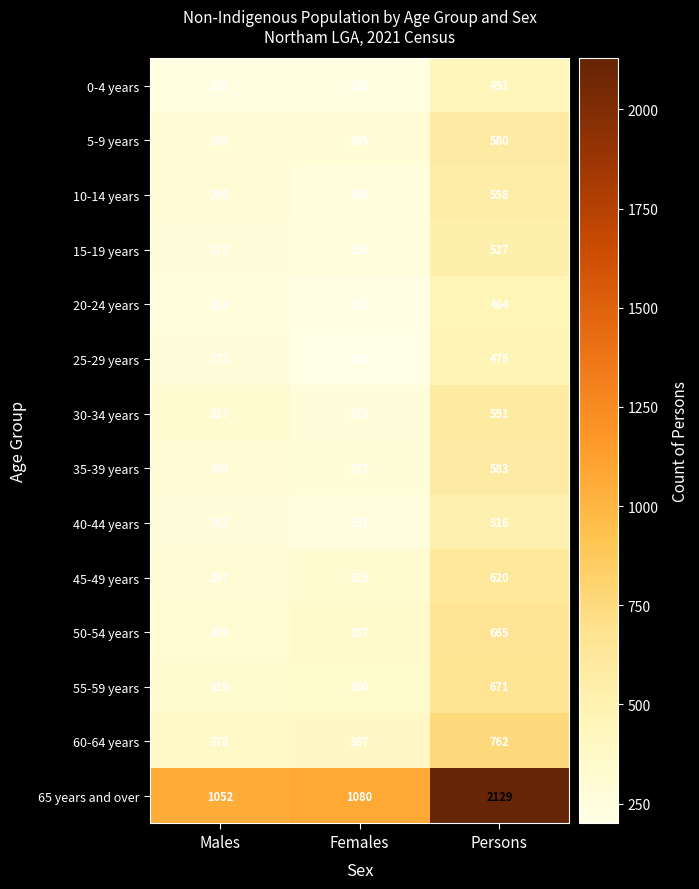

At how many categories does at least one series exceed 1312?

1